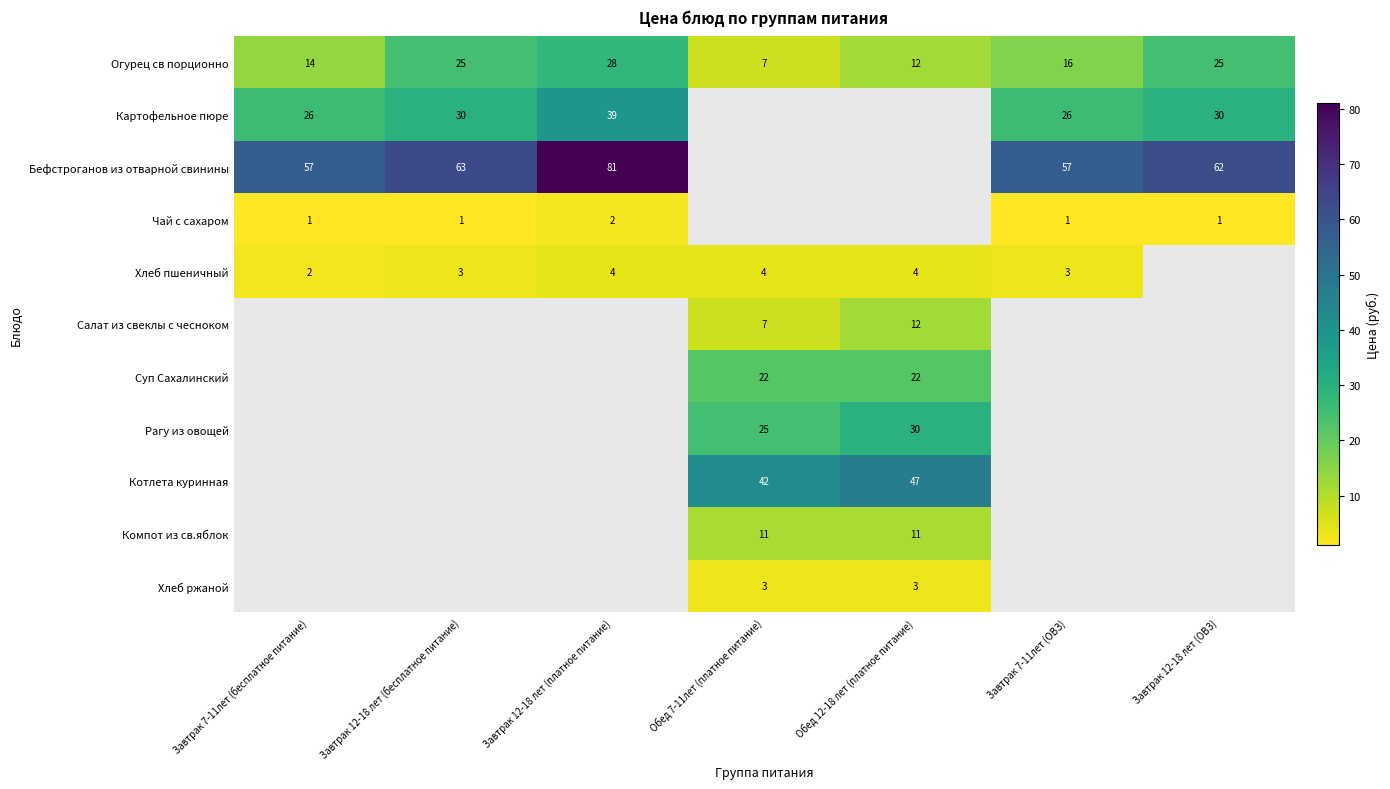

What is the spread (max minus min) of values at Завтрак 12-18 лет (ОВЗ)?

61.0